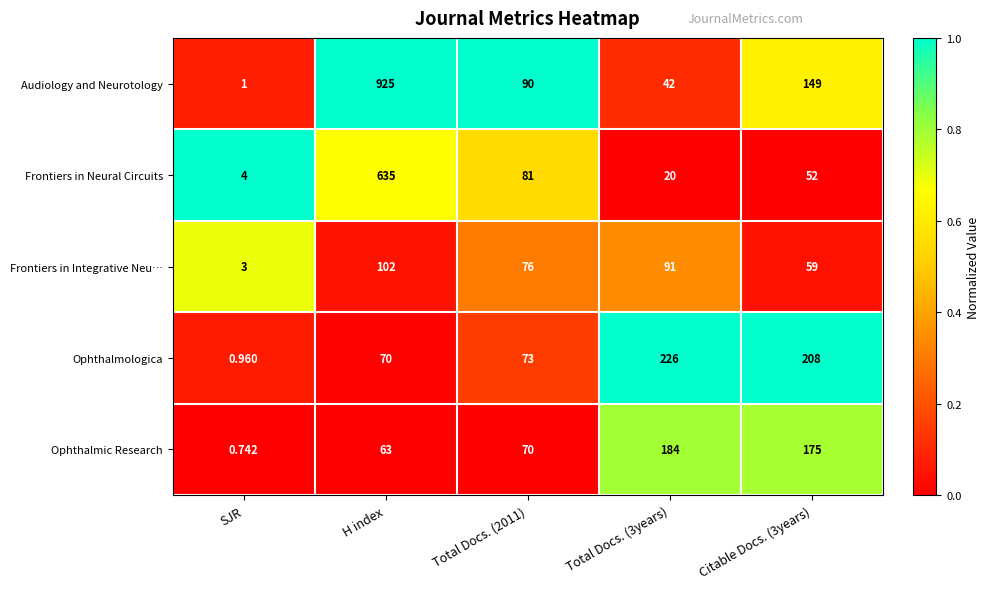

Which series changed the most between SJR and Total Docs. (2011)?

Audiology and Neurotology